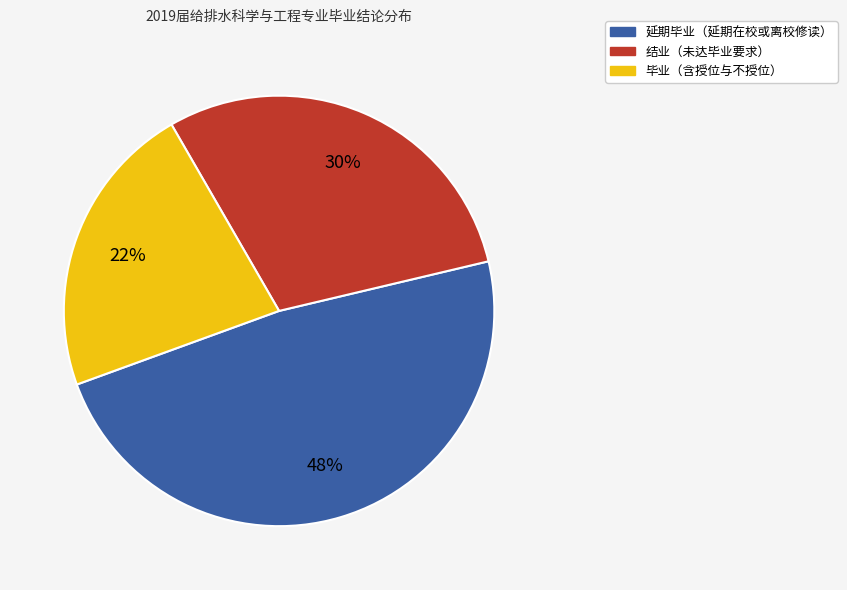

To the nearest percent, what is the difference between the largest and smallest slice percentages?

26%